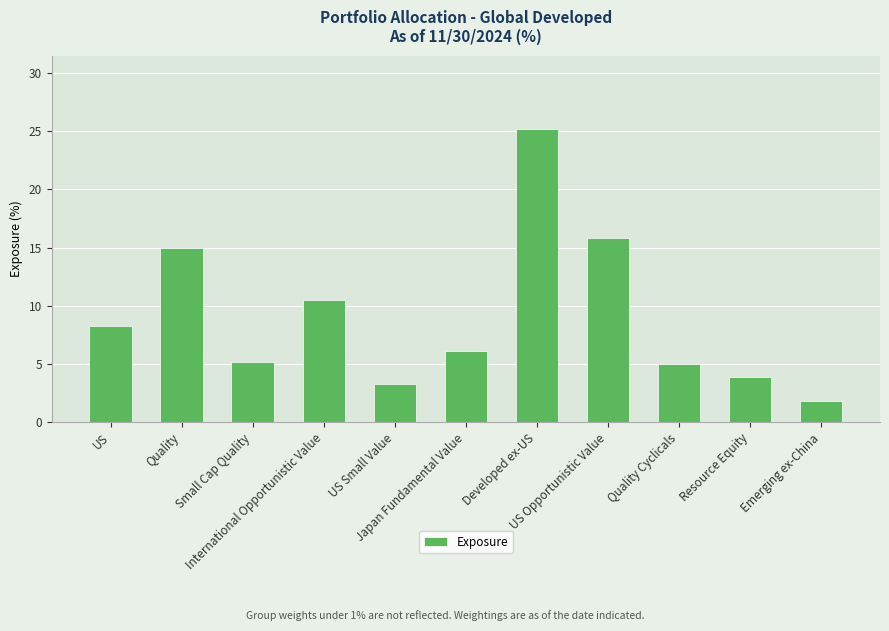

Reading right to left, transcribe all the data shown in this chart.

1.8	3.9	5.0	15.8	25.2	6.1	3.3	10.5	5.2	15.0	8.3